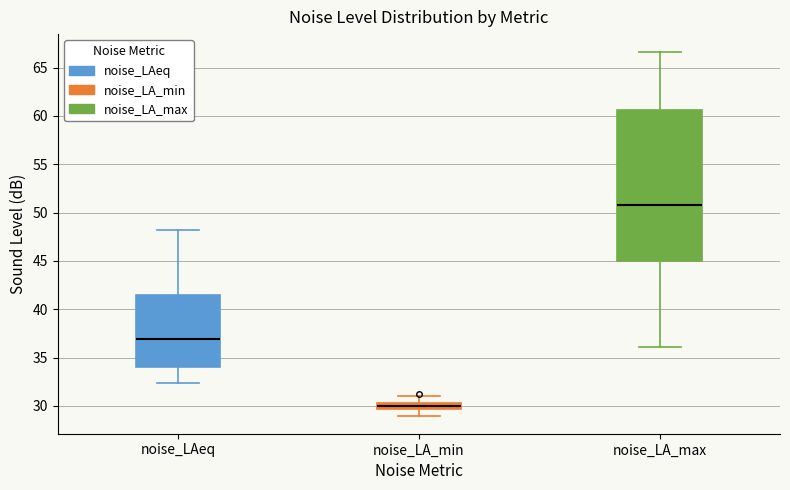

Which box's median line is the highest?

noise_LA_max